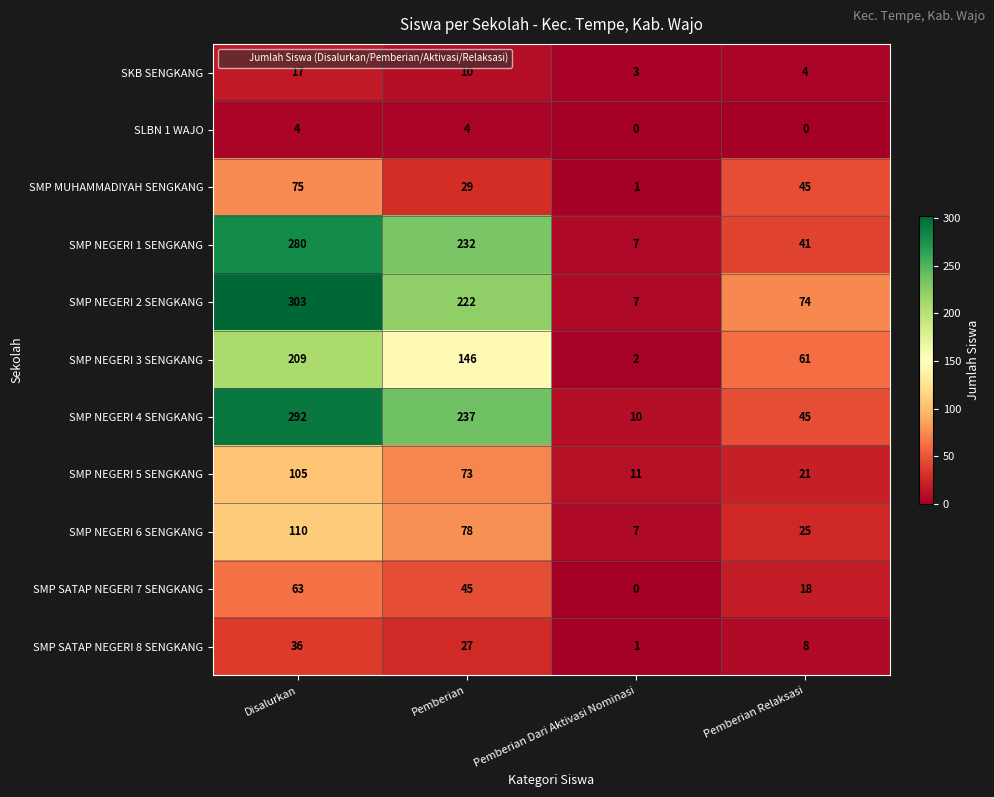

Which series has the largest range (max minus min)?

SMP NEGERI 2 SENGKANG